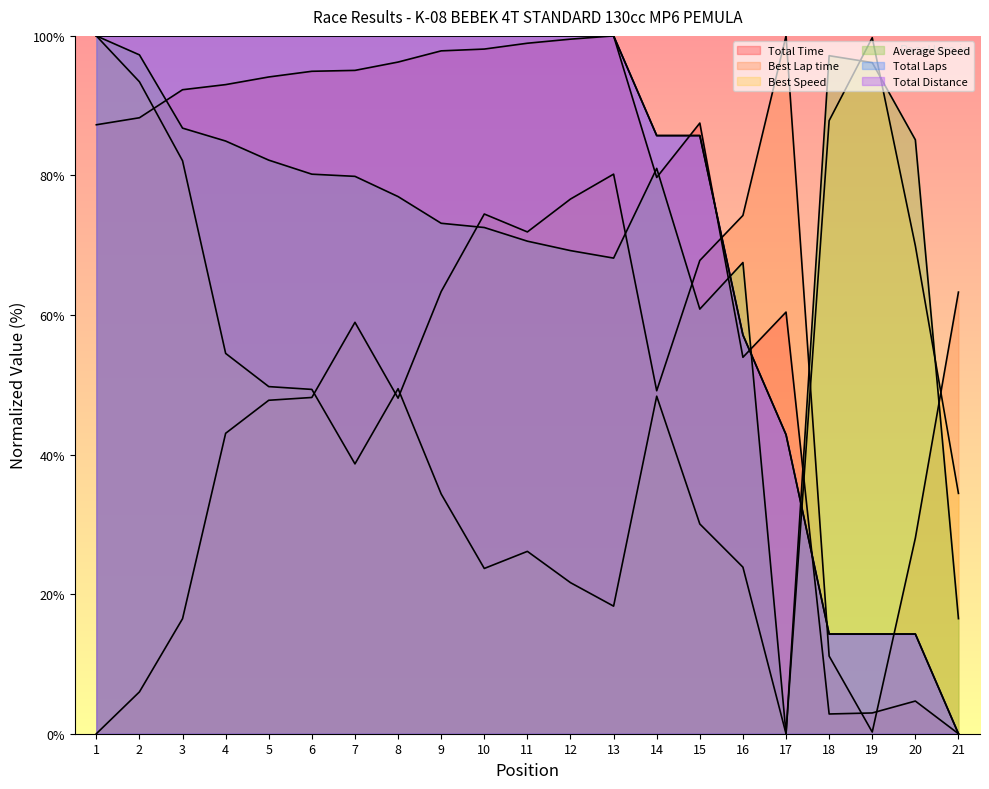

Is the value of Total Laps at 20 greater than the value of Total Distance at 11?

No